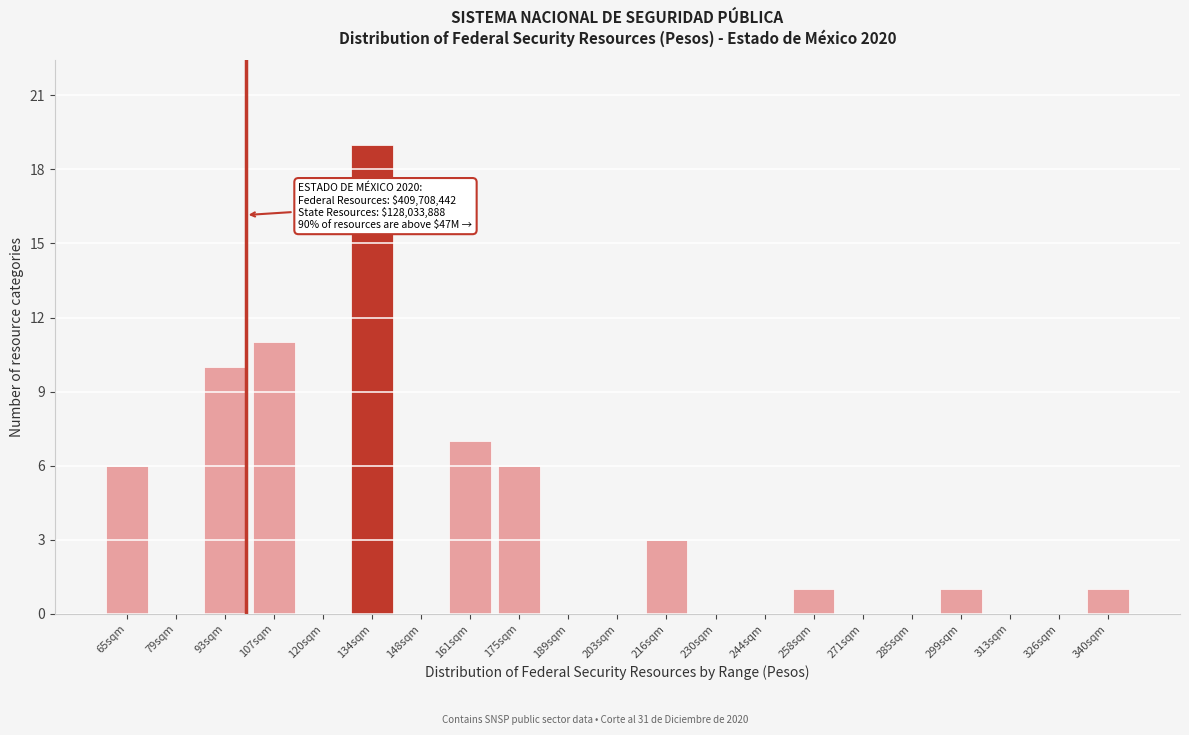

Reading left to right, transcribe all the data shown in this chart.

65sqm=6	79sqm=0	93sqm=10	107sqm=11	120sqm=0	134sqm=19	148sqm=0	161sqm=7	175sqm=6	189sqm=0	203sqm=0	216sqm=3	230sqm=0	244sqm=0	258sqm=1	271sqm=0	285sqm=0	299sqm=1	313sqm=0	326sqm=0	340sqm=1